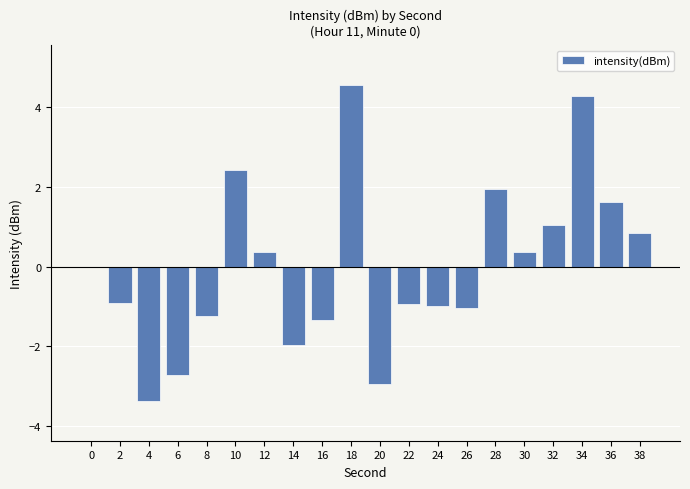

Which category has the highest value across all series?

18